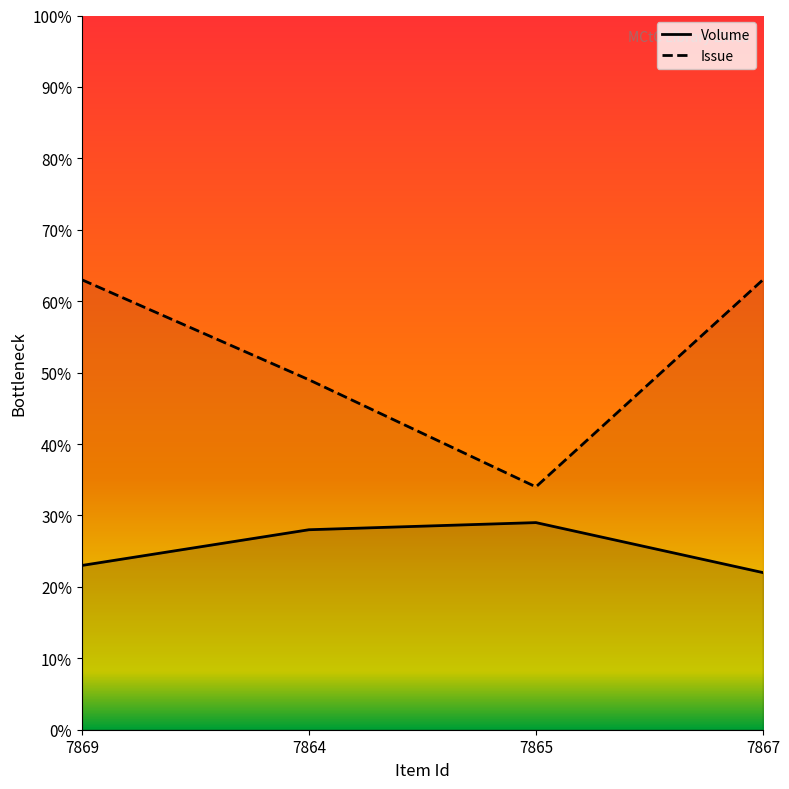

Between 7864 and 7865, which is larger?

7865